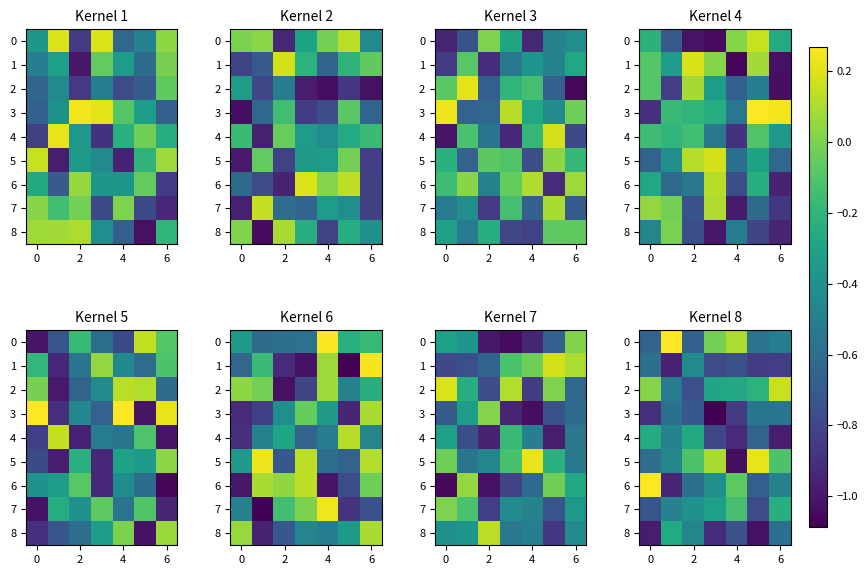

What is the lowest value of the row_1 series?

-1.0